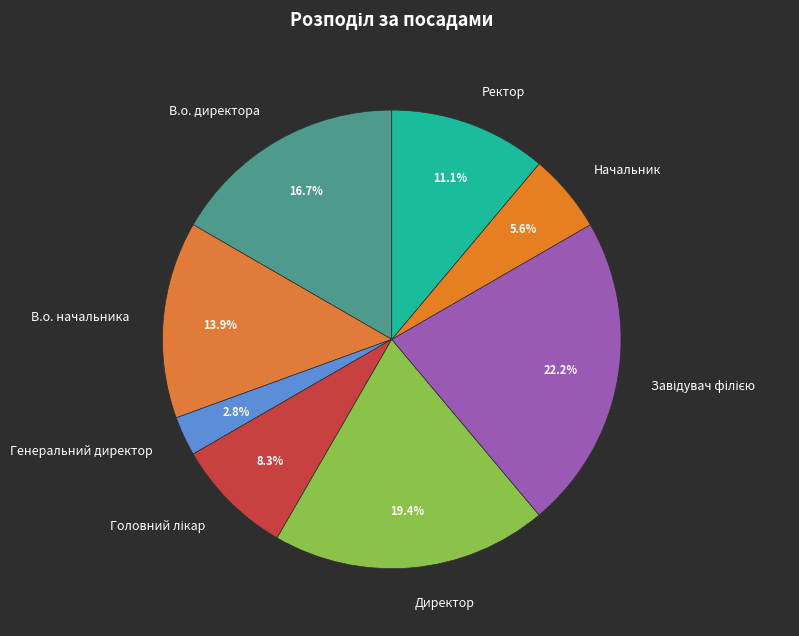

To the nearest percent, what portion does Генеральний директор represent?

3%